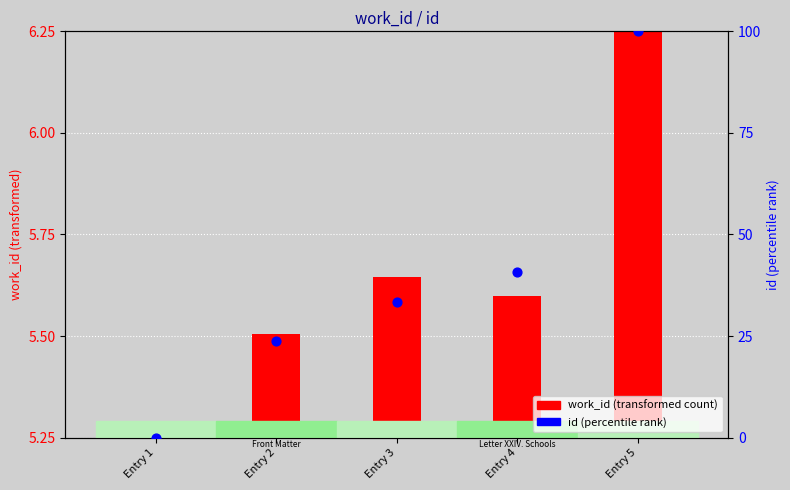

Which has a higher value, Entry 5 or Entry 2?

Entry 5